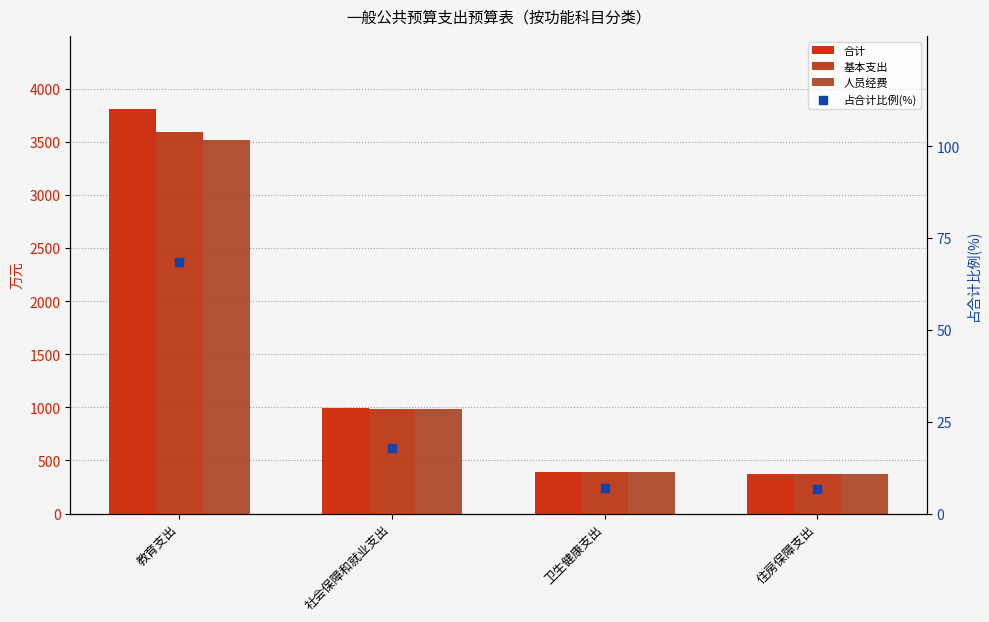

Which series has the widest spread of Y values?

合计